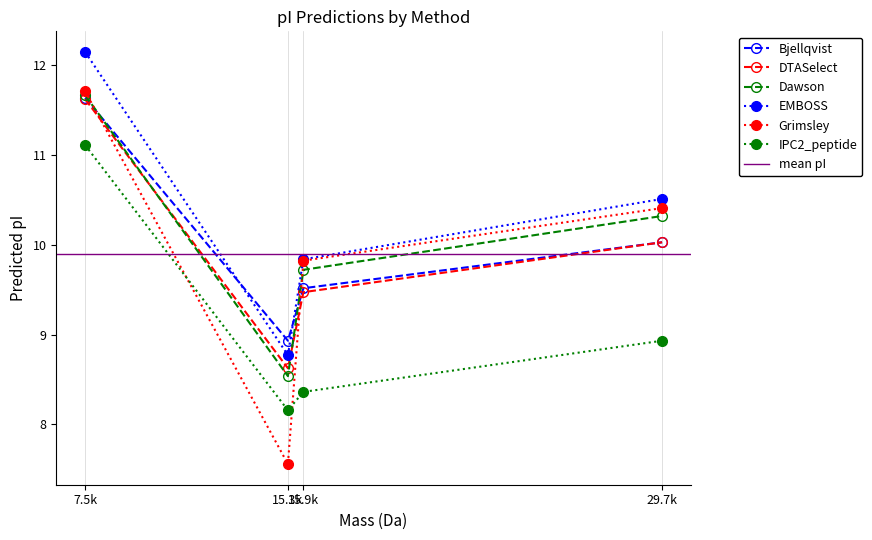

True or false: IPC2_peptide and Bjellqvist cross at least once.

False